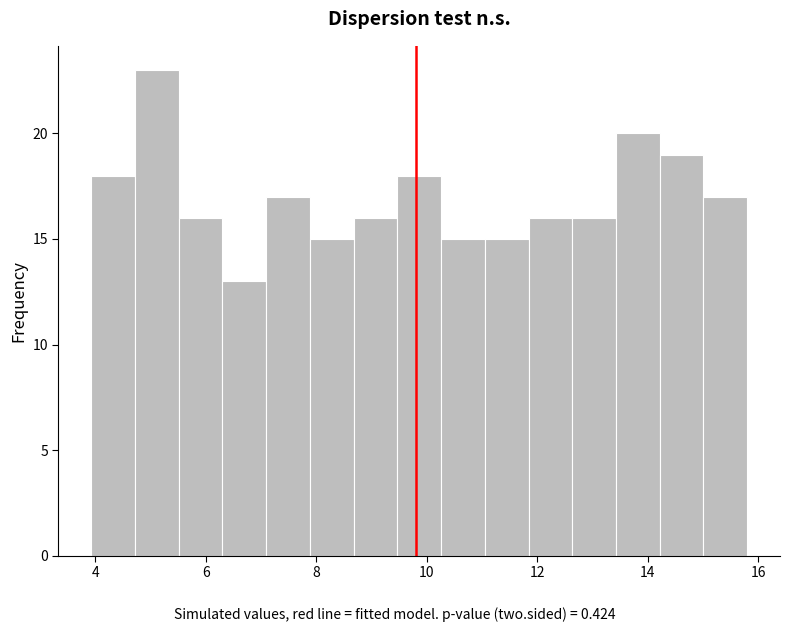

Around what value on the x-axis is the tallest bar? Give the approximate position of its centre, as read against the axis.

5.2